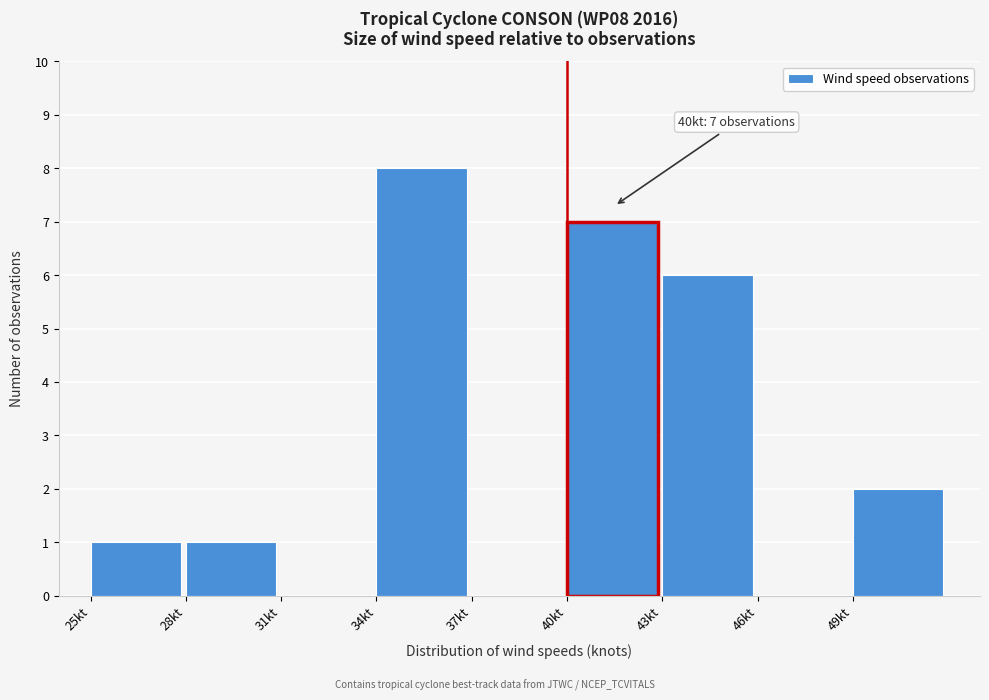

Which range on the x-axis has the tallest bar?

34 to 37